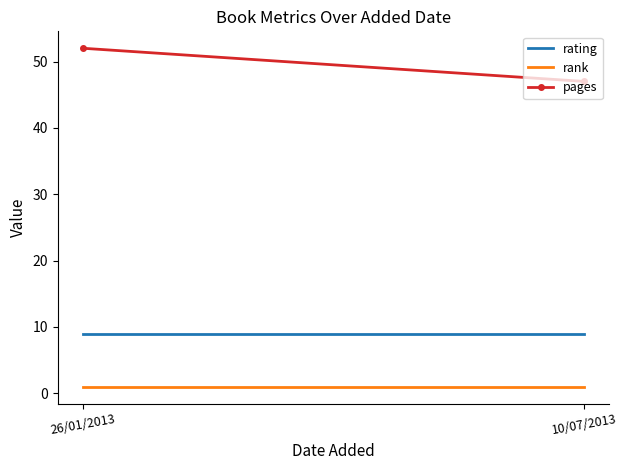

How many values in the pages series are below 52?

1